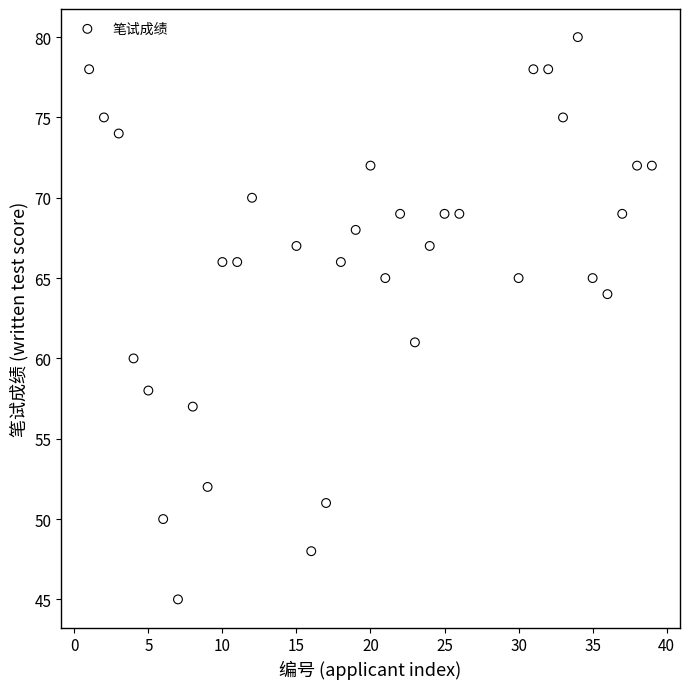

What Y value in the scatter plot is closest to 62?

61